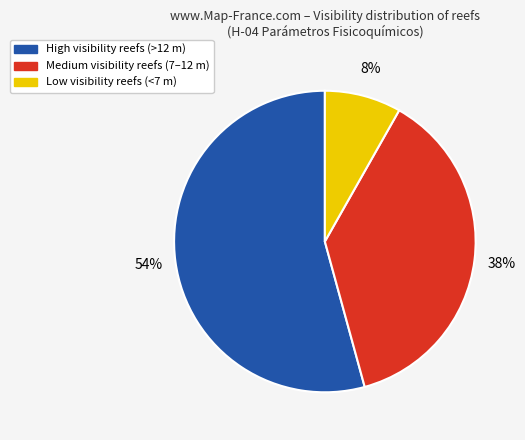

Does any single category account for the majority?

Yes